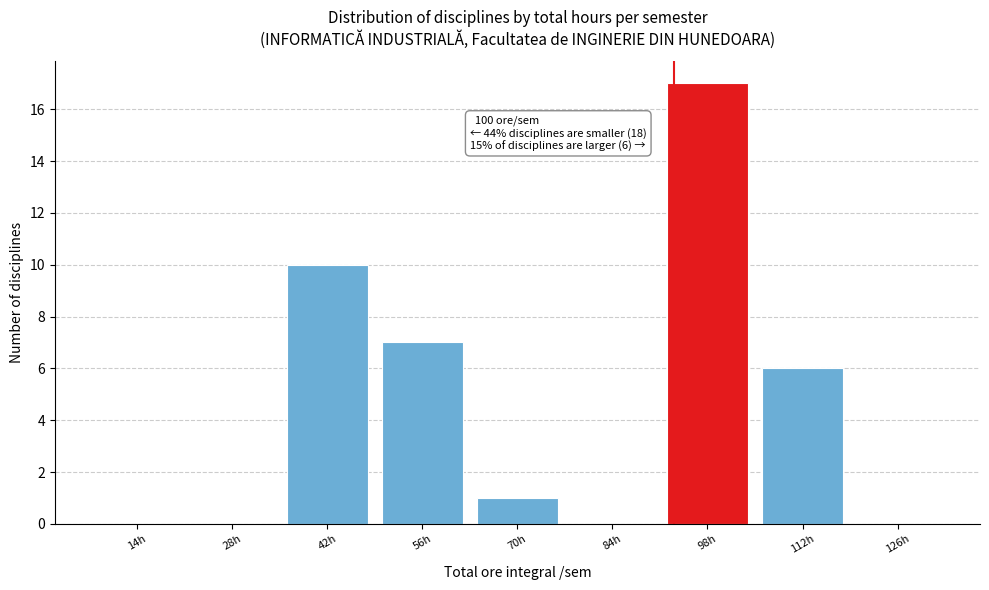

Reading left to right, what are all the values shown in this chart?

14h=0	28h=0	42h=10	56h=7	70h=1	84h=0	98h=17	112h=6	126h=0